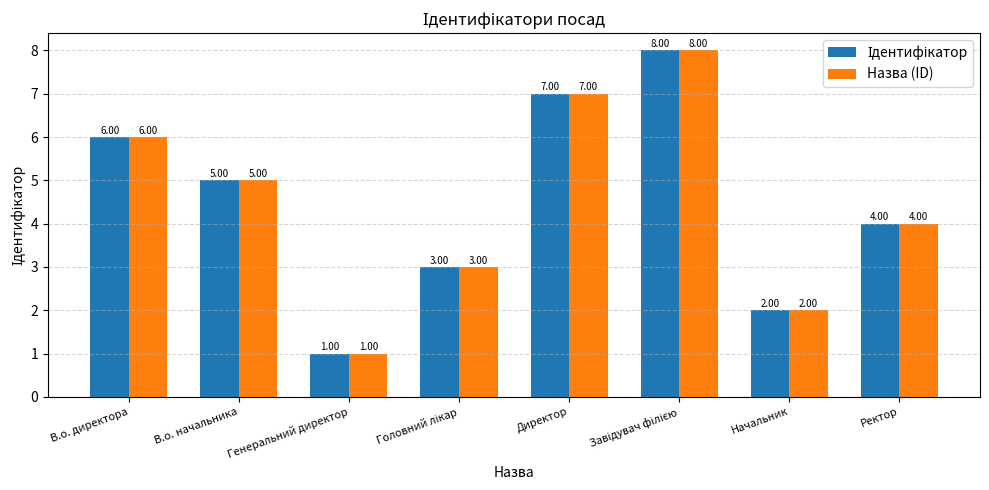

At which label does Назва (ID) first exceed 5?

В.о. директора